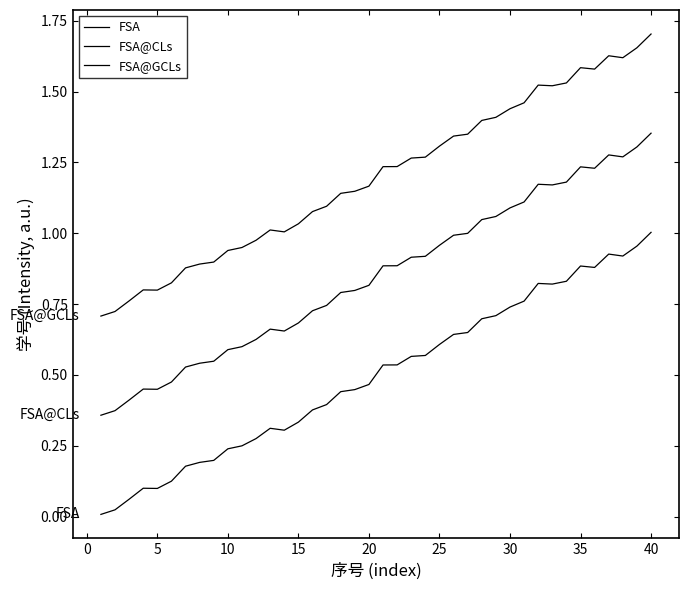

Is this an area chart (filled region under the line)?

No